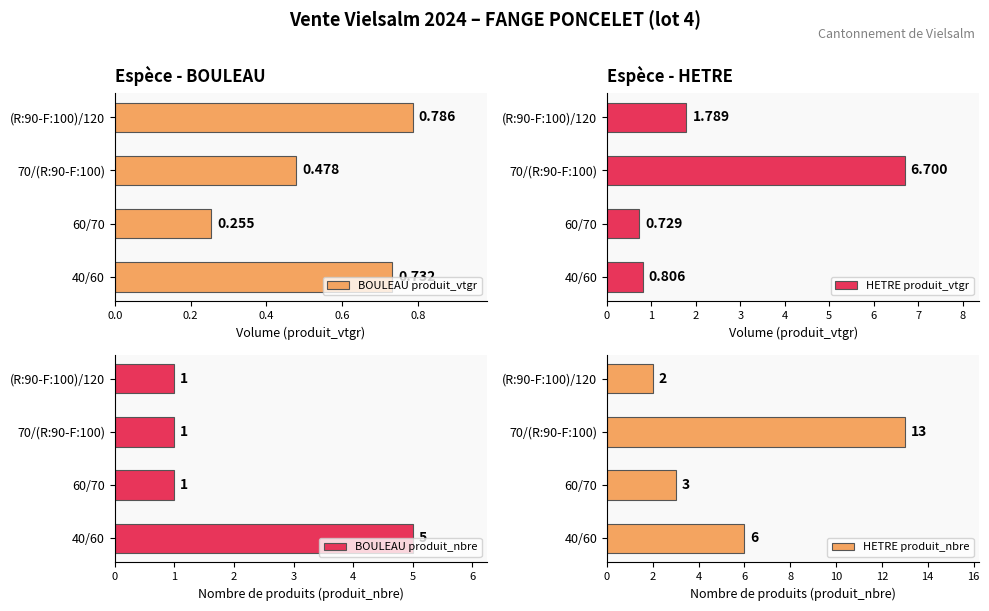

Count the BOULEAU produit_nbre values in the range 1 to 5.

4